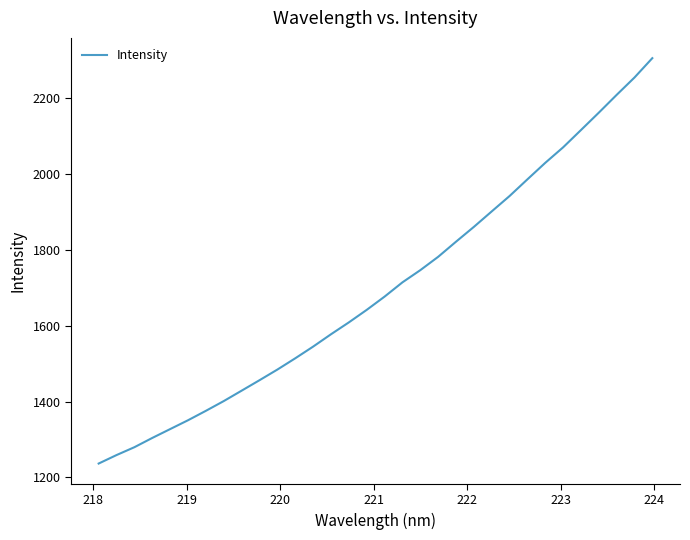

What is the greatest value displayed?

2306.3